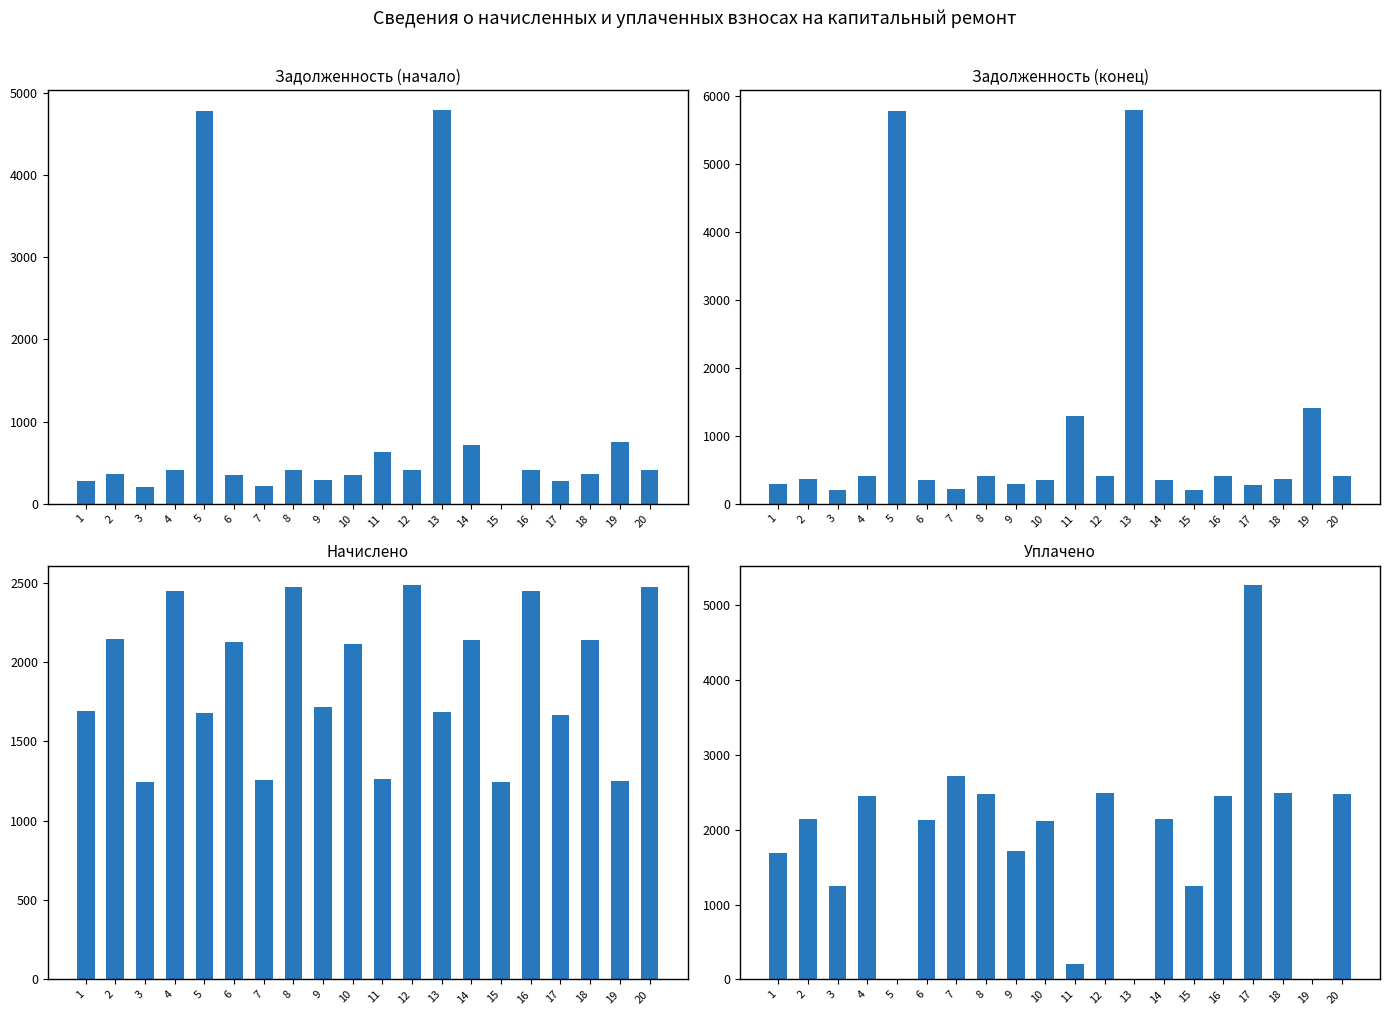

Is it true that задолженность (конец) equals 153.8 at 17?

False